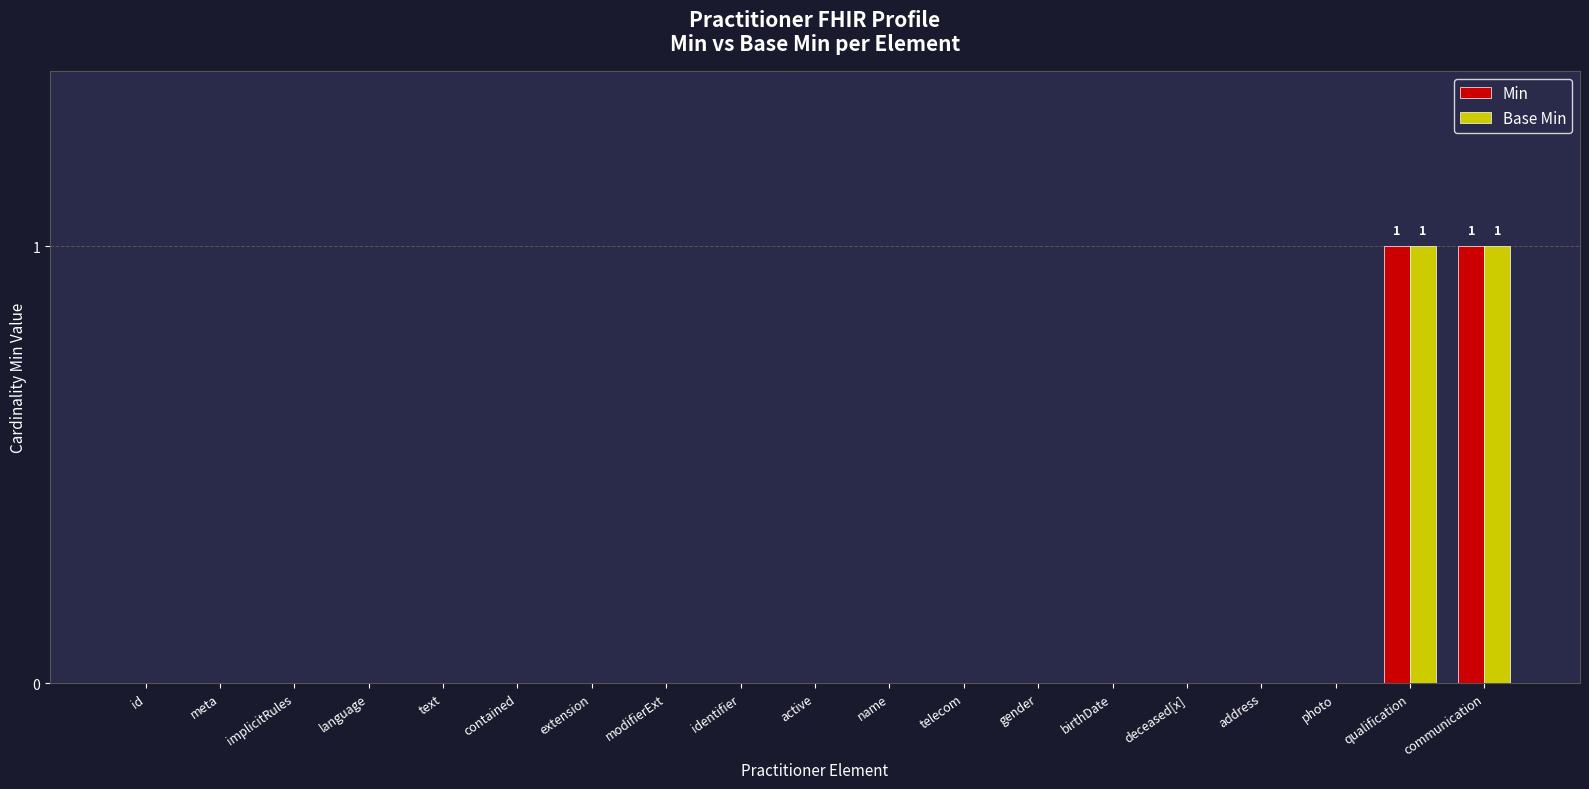

The value of Min at text is 0. True or false?

True